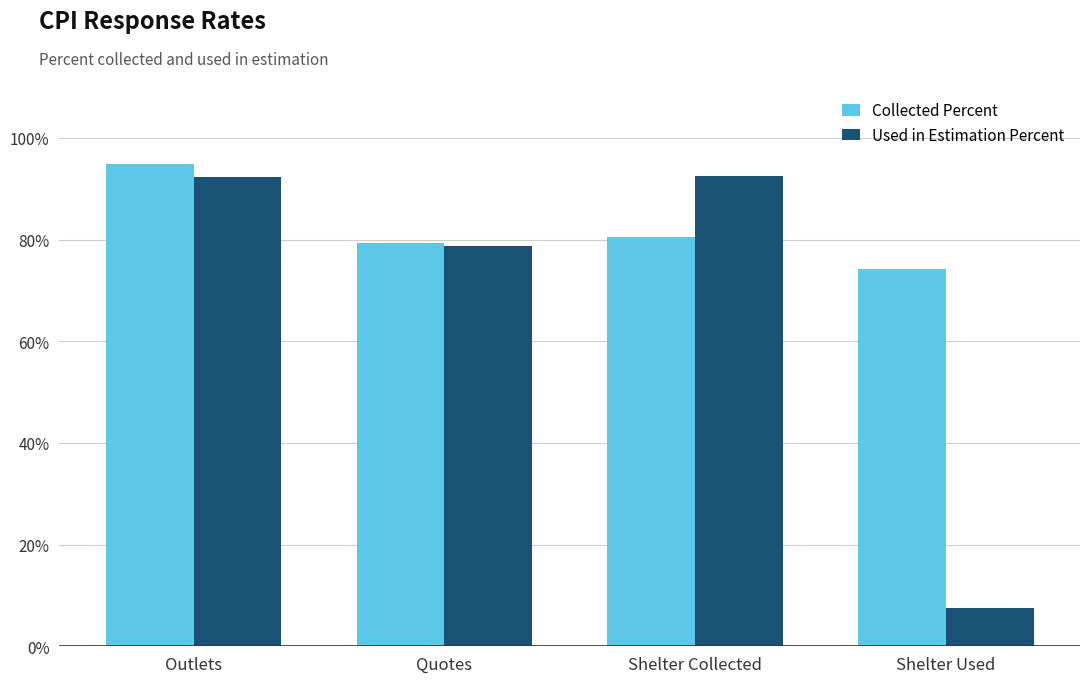

Between Outlets and Quotes, which series saw the biggest shift?

Collected Percent